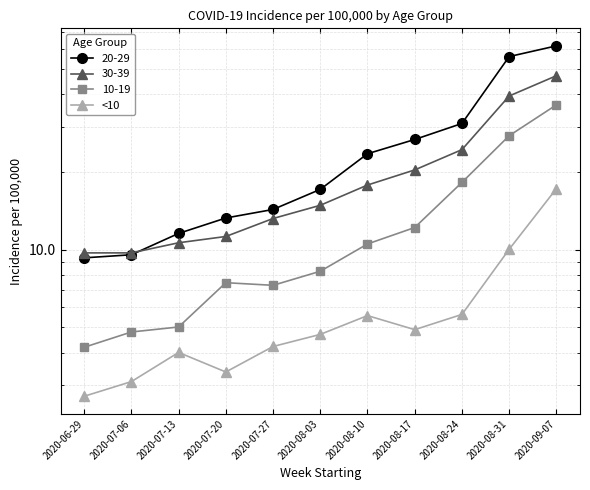

Reading left to right, list all the values displayed in this chart.

2.7	3.1	4.0	3.4	4.2	4.7	5.6	4.9	5.6	10.0	17.2